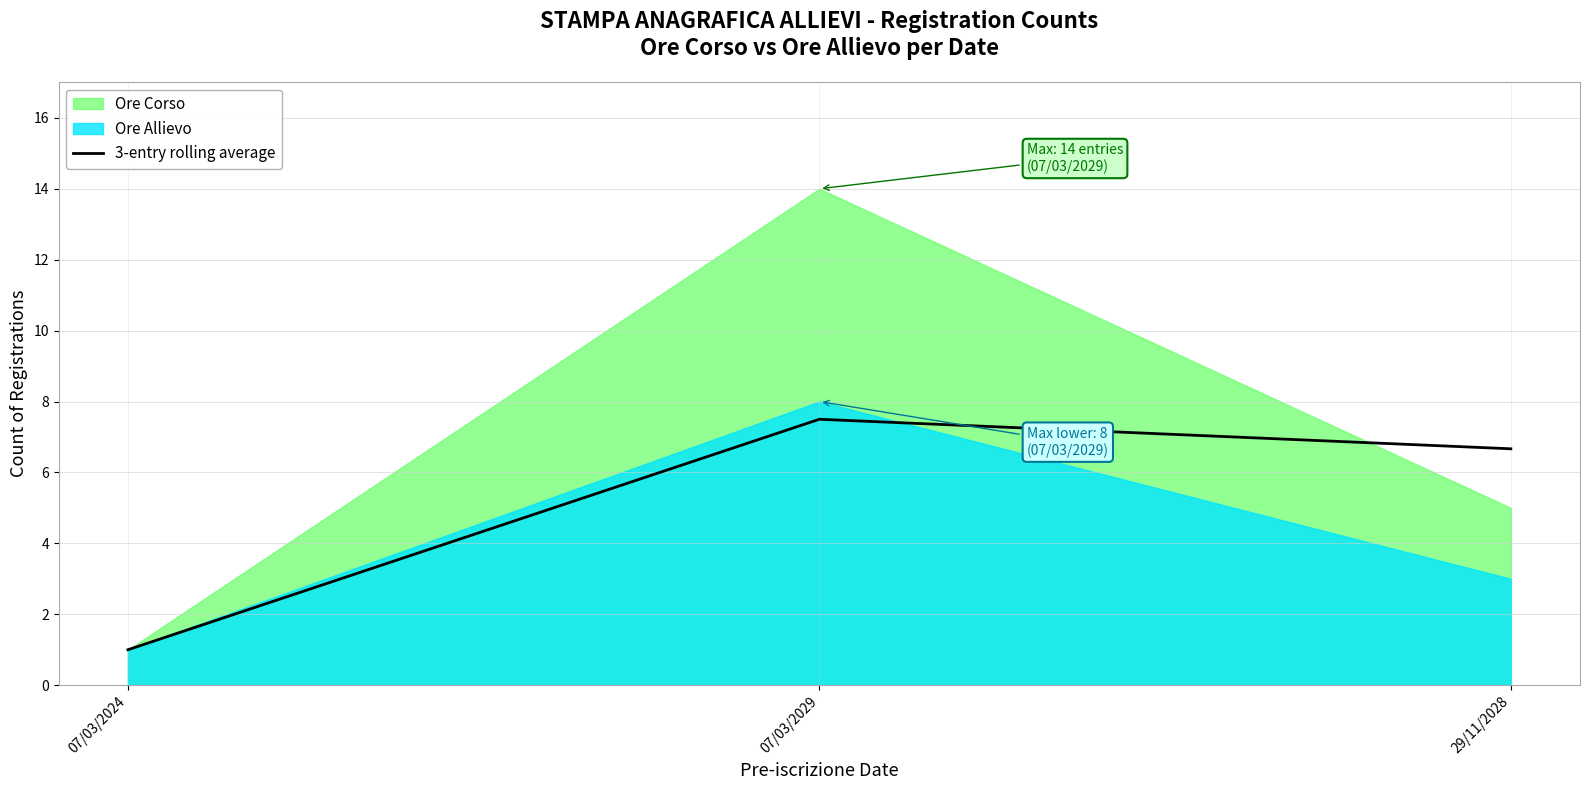

At which category does the chart reach its peak across all series?

07/03/2029